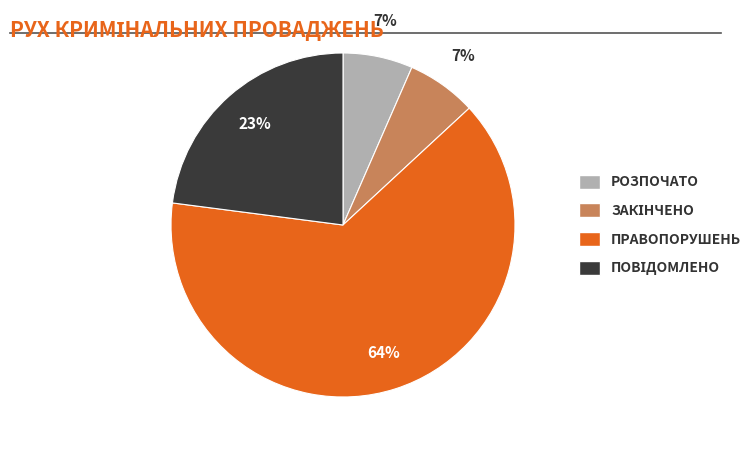

To the nearest percent, what is the average slice percentage?

25%